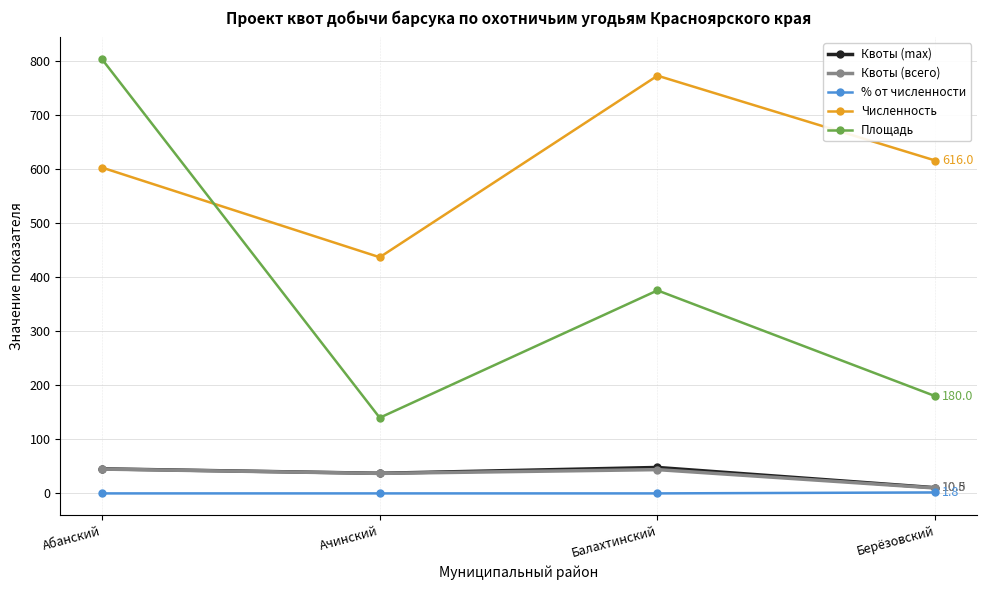

At which category does Квоты (max) reach its first local valley?

Ачинский